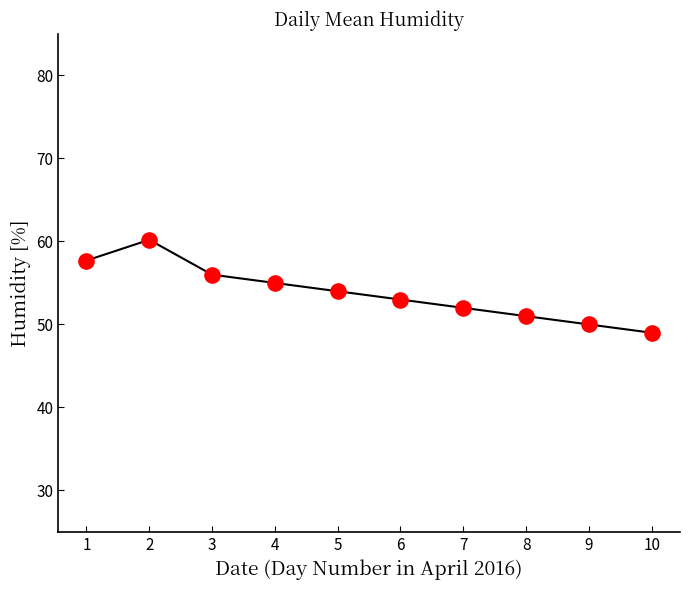

What is the change in value from 1 to 3?

-1.7